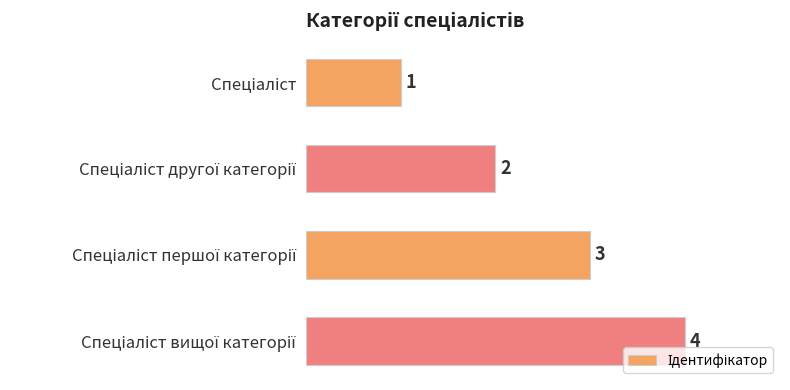

Does the chart contain any negative values?

No